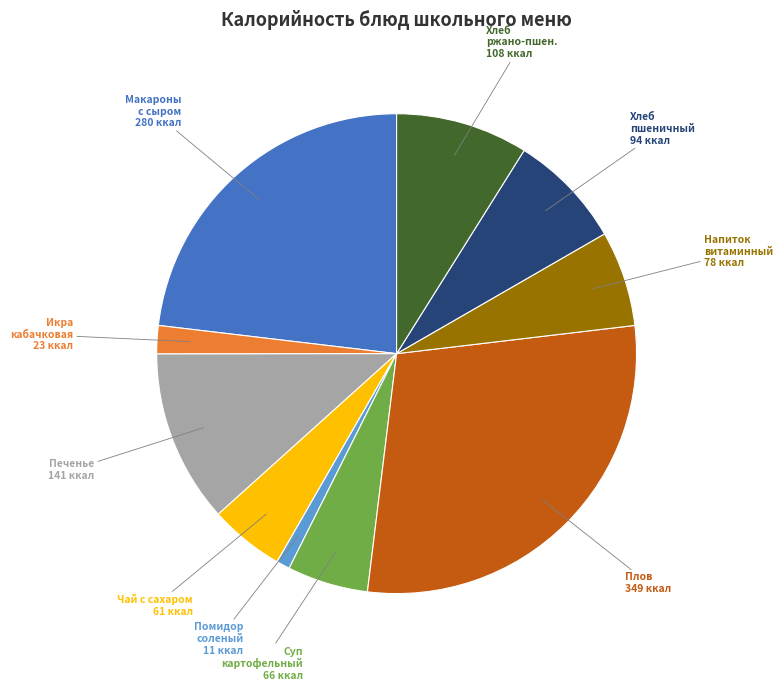

Is there any slice that represents more than half of the pie?

No